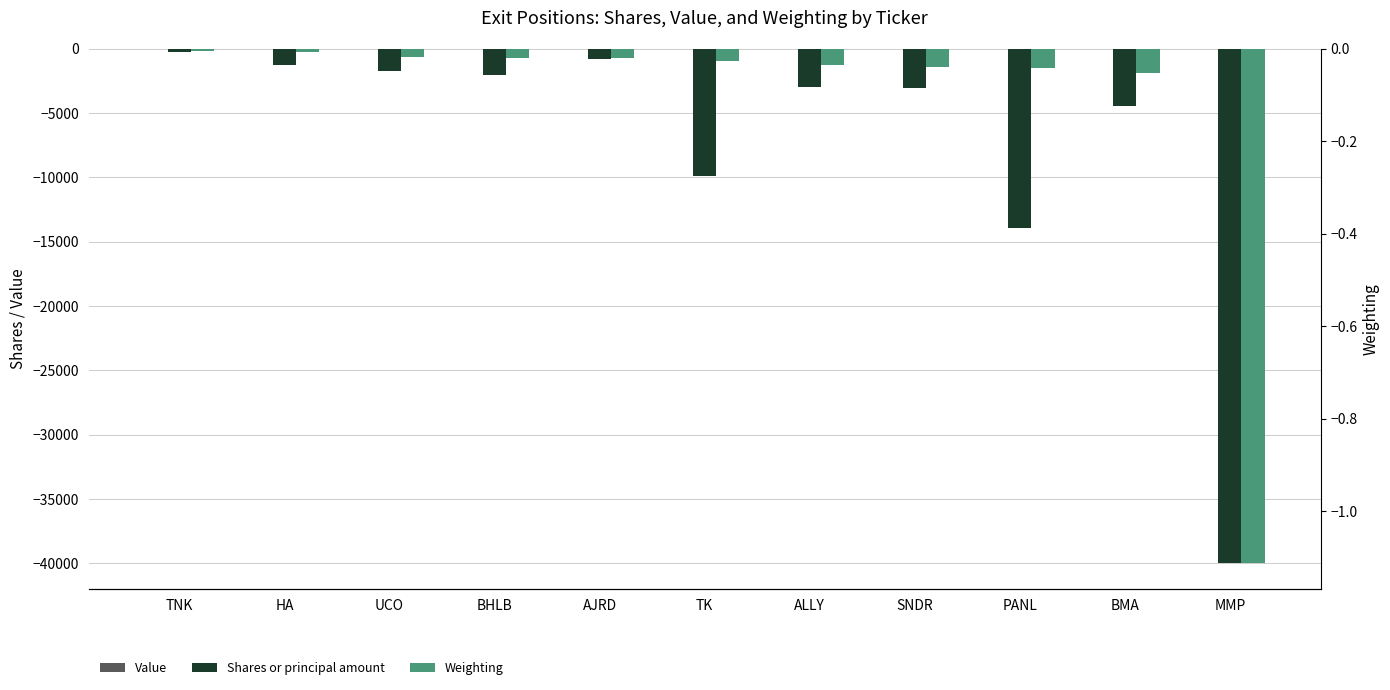

What is the difference between the highest and lowest values at BMA?

4443.0